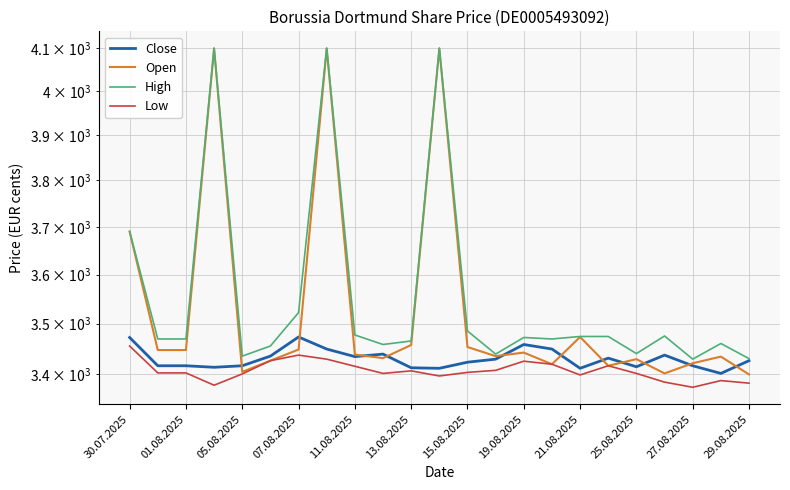

True or false: Open has more than 1 points higher than both neighbors.

True